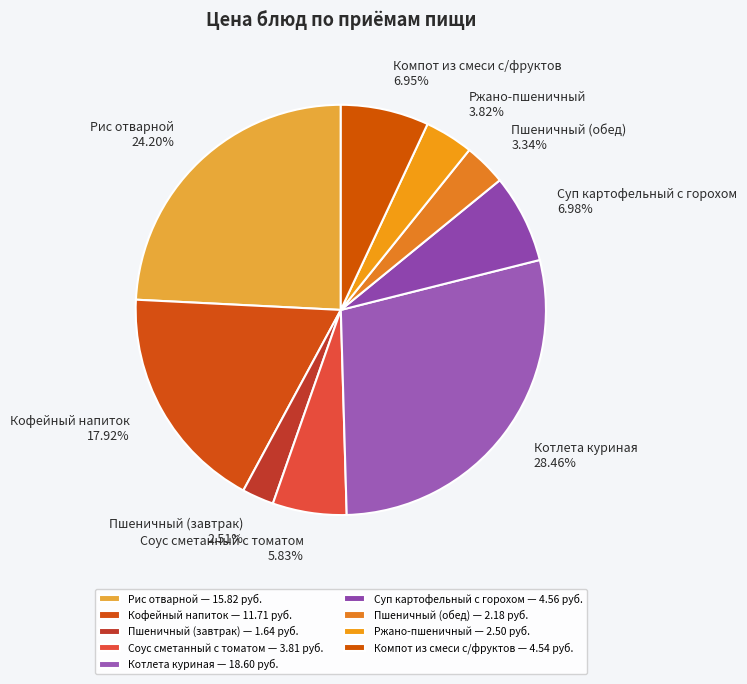

To the nearest percent, what portion does Кофейный напиток represent?

18%